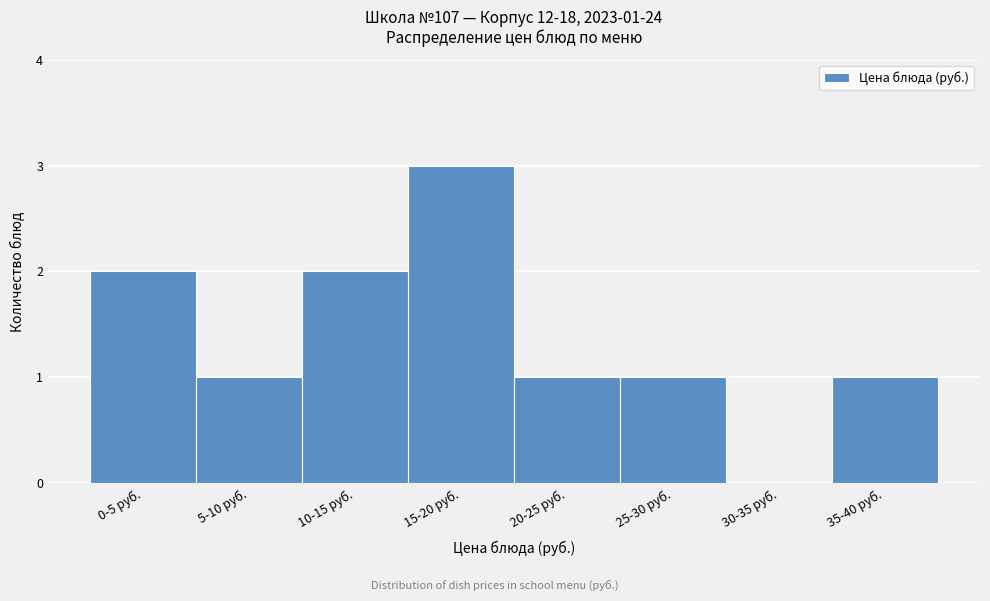

Reading right to left, transcribe all the data shown in this chart.

35-40 руб.=1	30-35 руб.=0	25-30 руб.=1	20-25 руб.=1	15-20 руб.=3	10-15 руб.=2	5-10 руб.=1	0-5 руб.=2